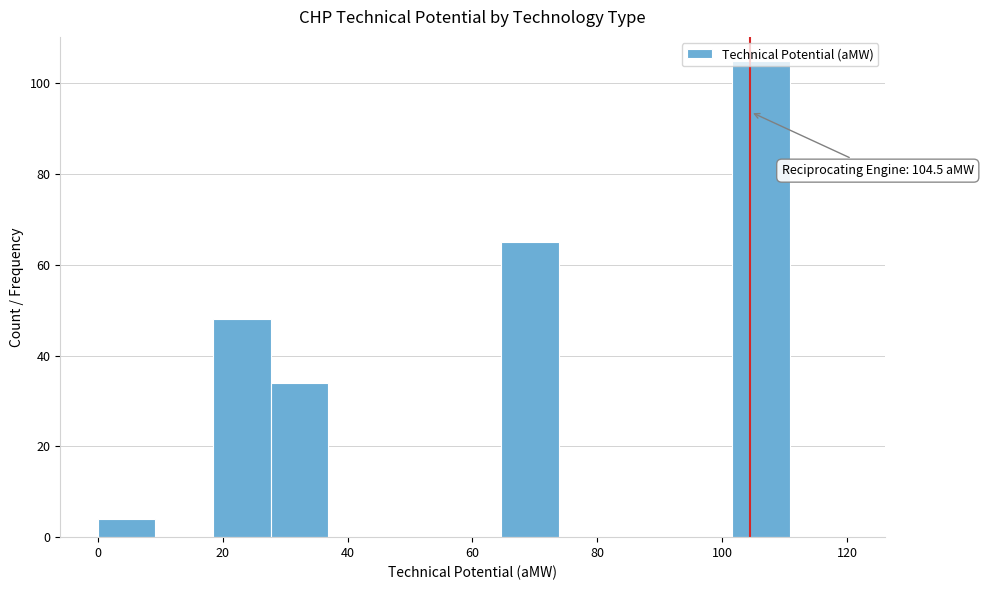

Which range on the x-axis has the tallest bar?

102 to 110